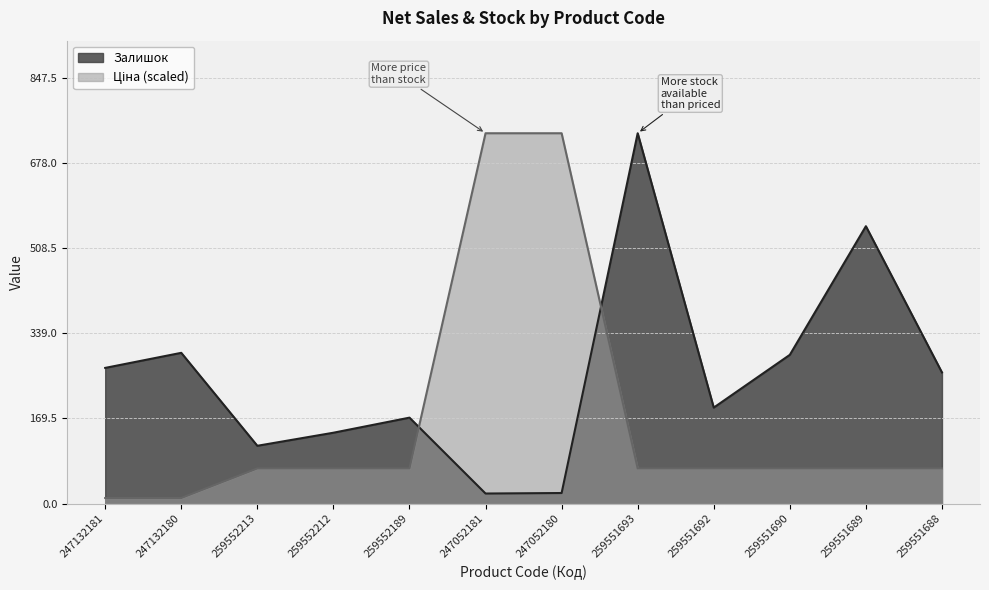

Does the chart display data point markers on the line(s)?

No